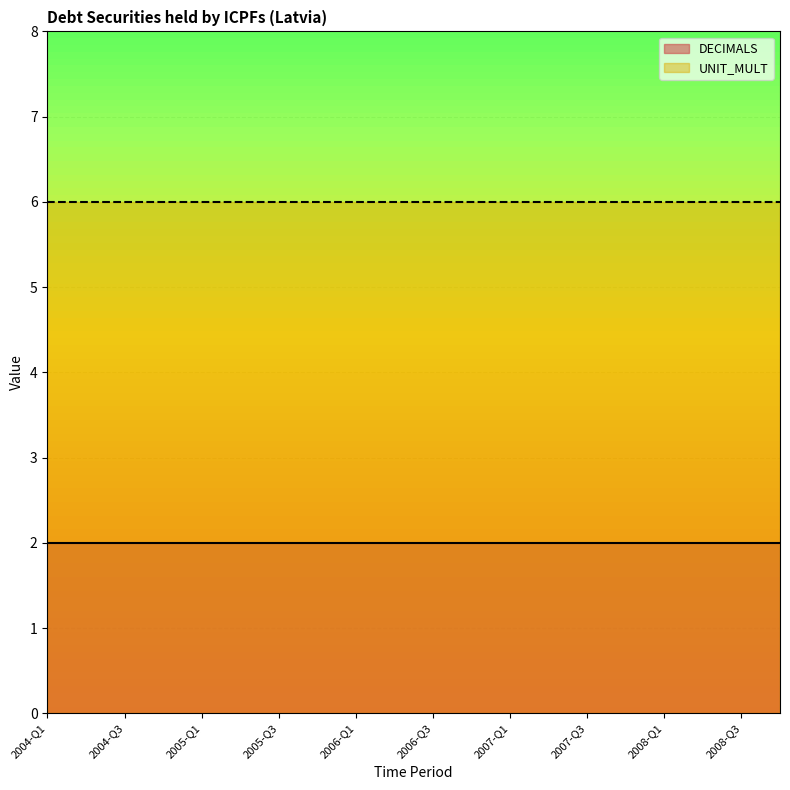

What is the approximate value of DECIMALS at 2006-Q1?

2